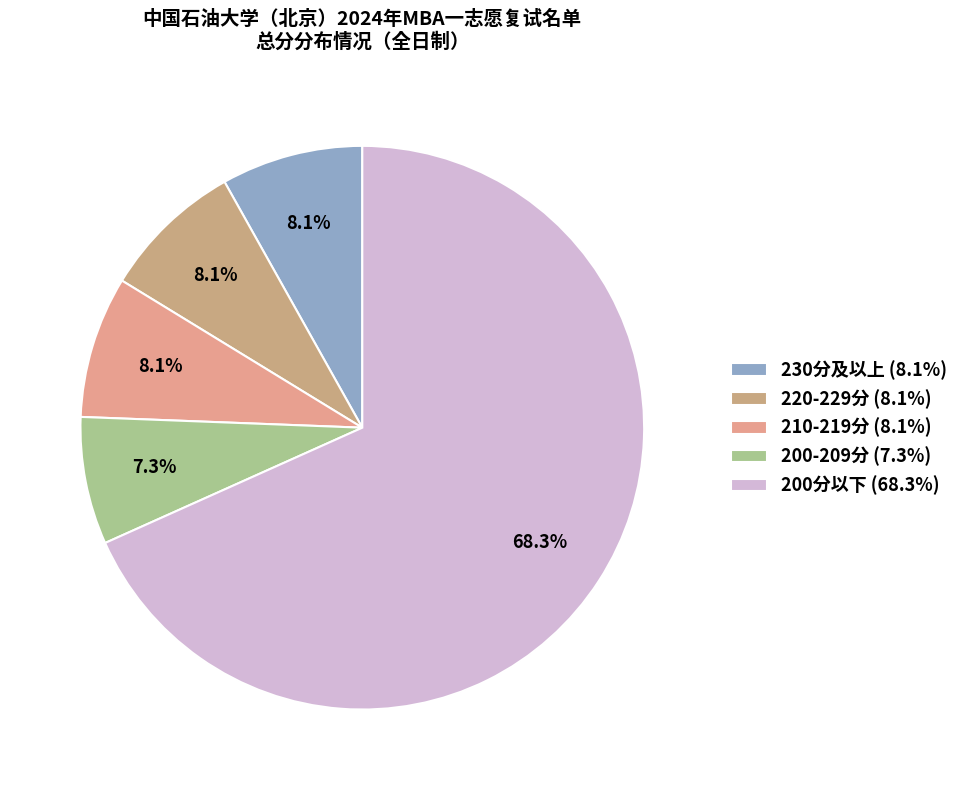

How many segments does this pie chart have?

5